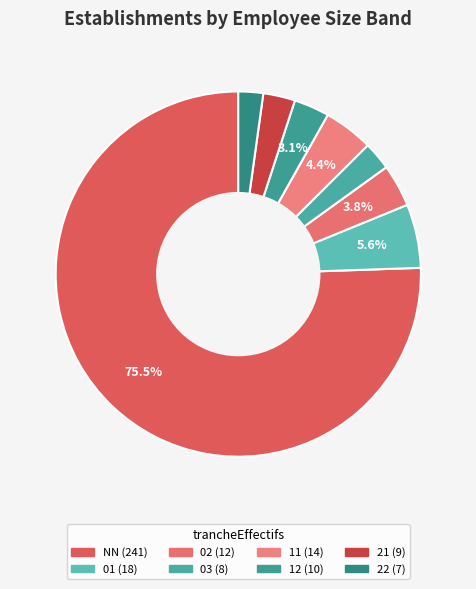

Count the number of slices in the pie.

8